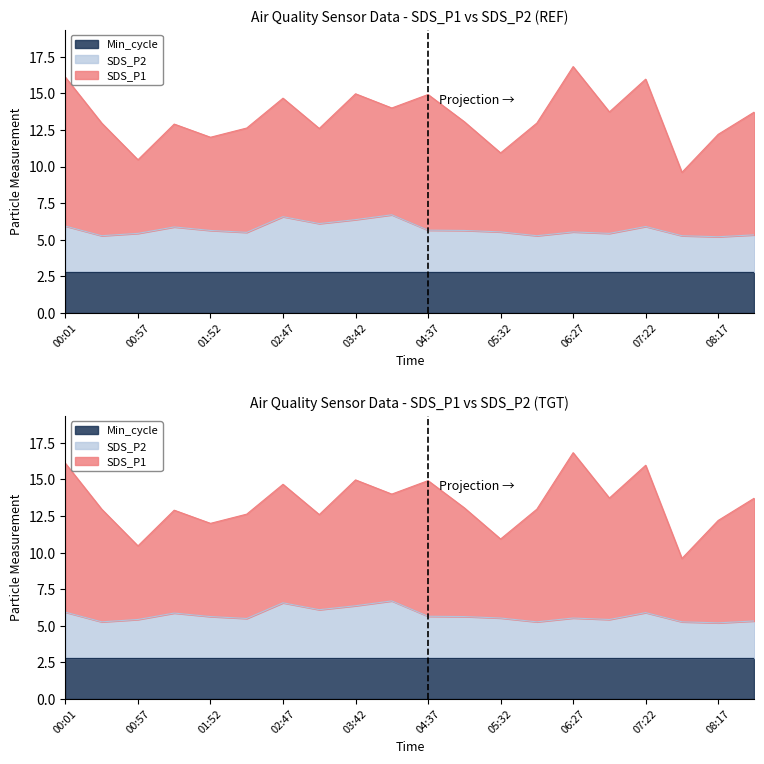

Where is Min_cycle nearest to the value 28?

00:01